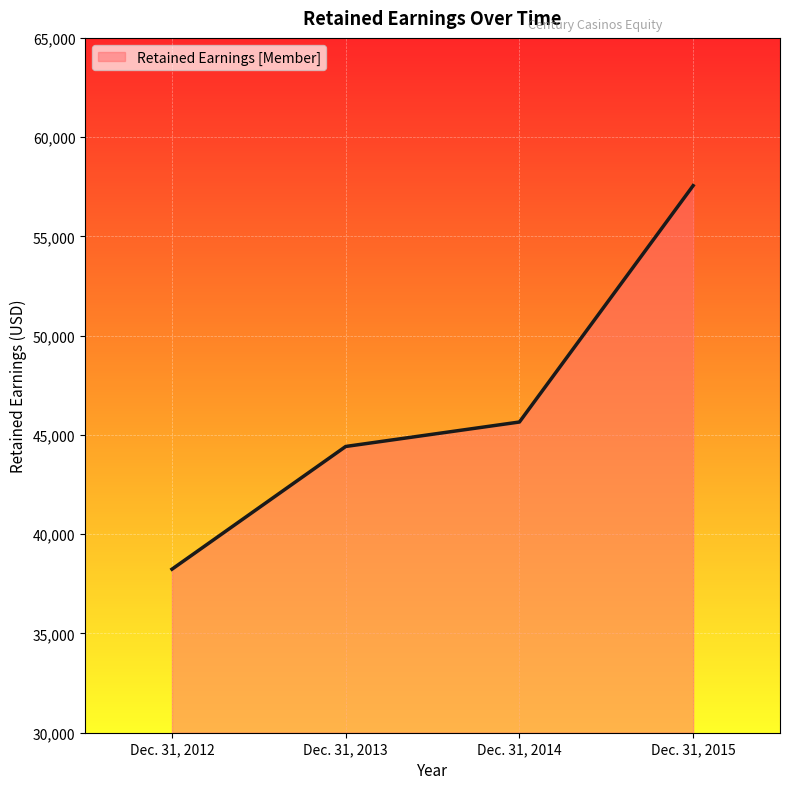

The chart shows a value of 78809 at Dec. 31, 2014. True or false?

False